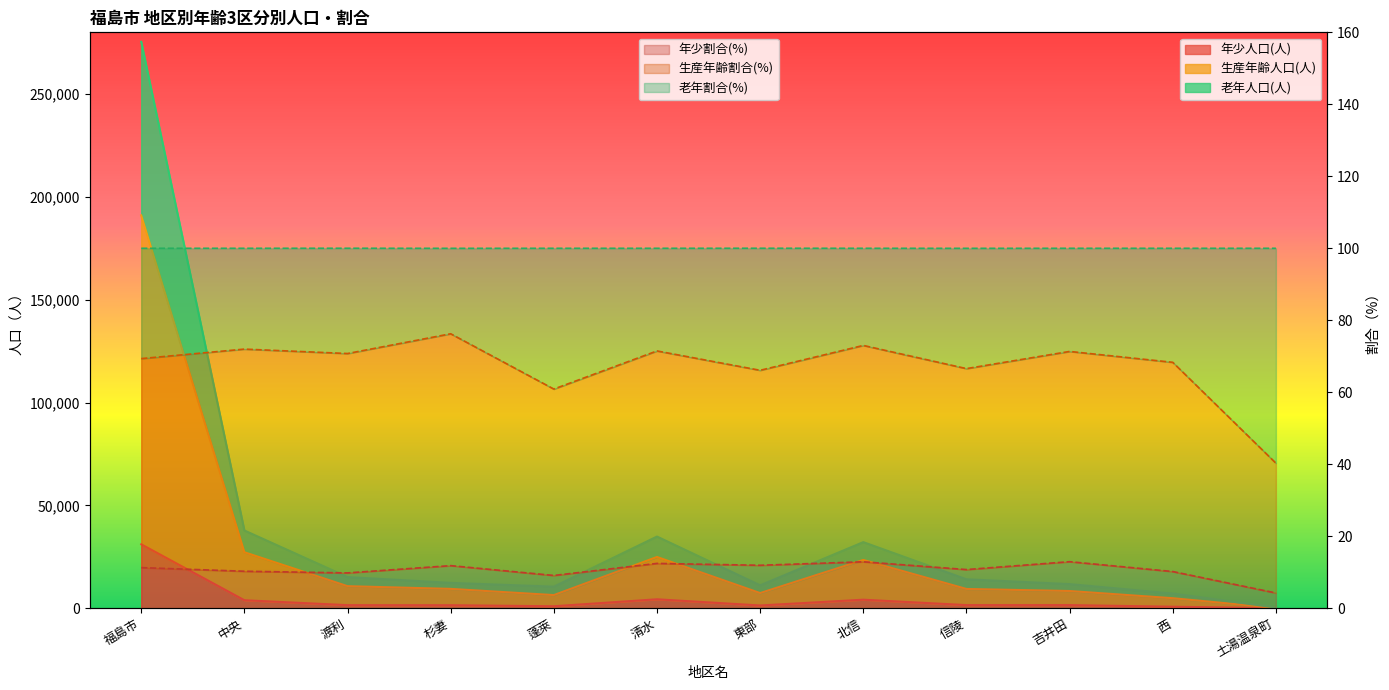

What position from the right is 西?

2